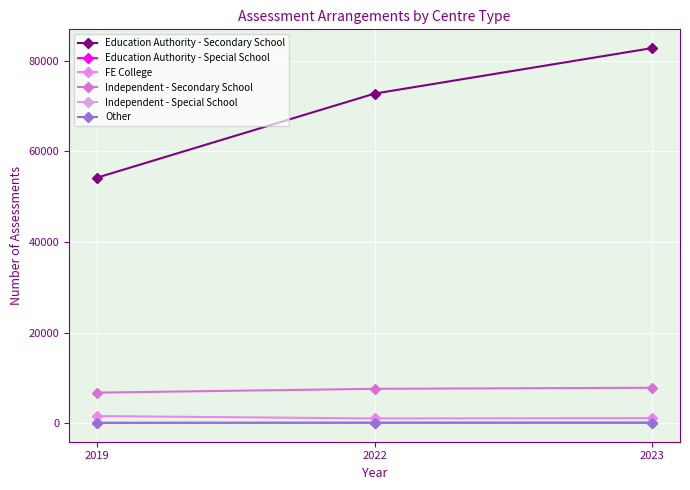

What is the spread (max minus min) of values at 2019?

54190